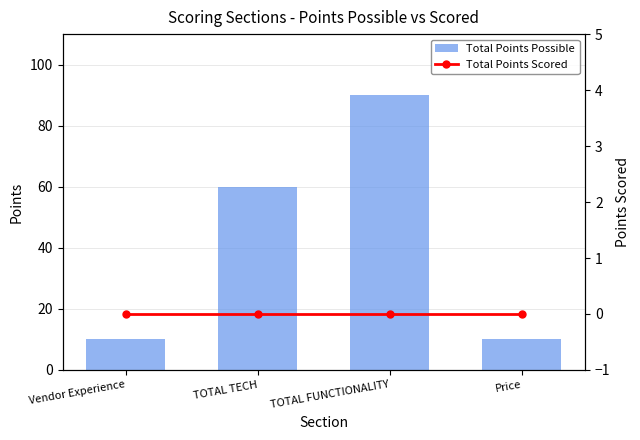

The value of Total Points Possible at Vendor Experience is 10. True or false?

True